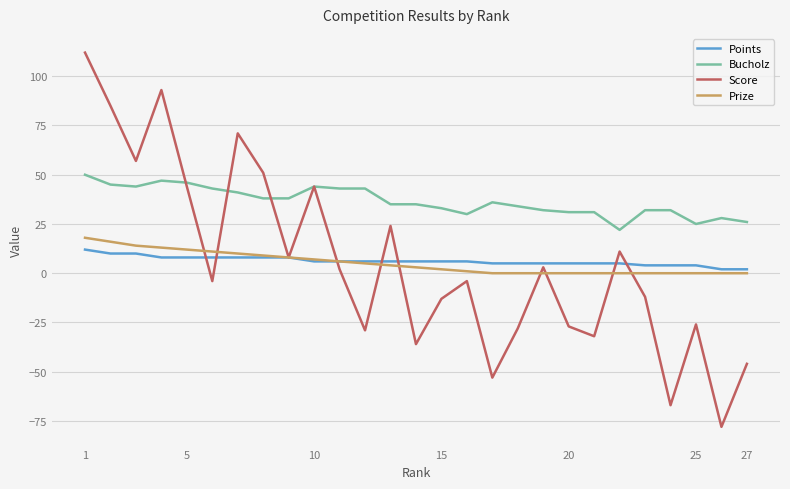

Which series has the widest spread of values?

Score